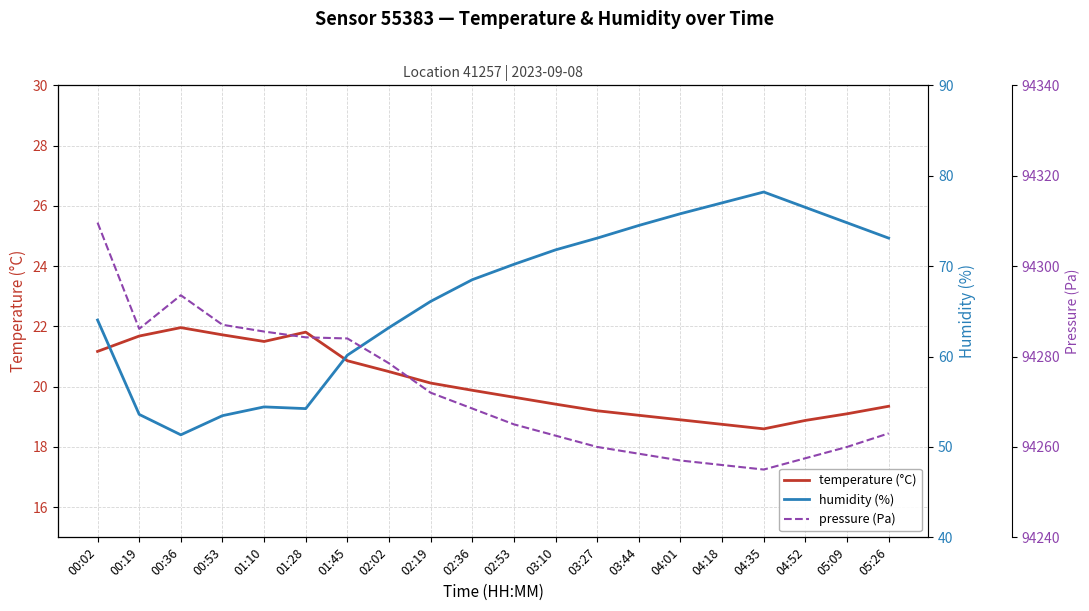

Rank the series by their maximum value, from highest to lowest.

pressure (Pa), humidity (%), temperature (°C)